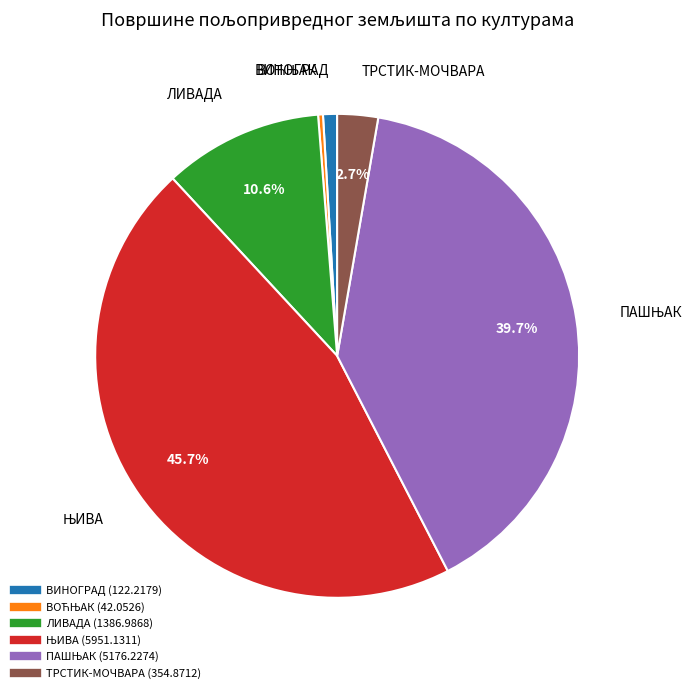

Between ТРСТИК-МОЧВАРА and ВИНОГРАД, which is larger?

ТРСТИК-МОЧВАРА